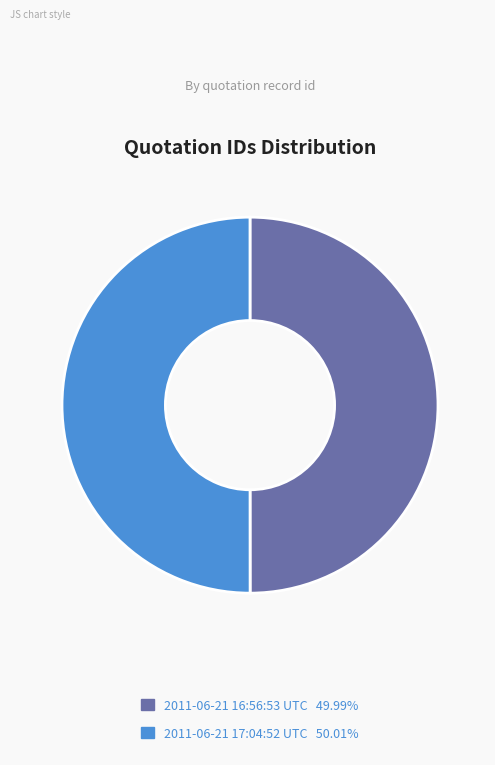

Do 2011-06-21 17:04:52 UTC 50.01% and 2011-06-21 16:56:53 UTC 49.99% together represent more than half of the pie?

Yes